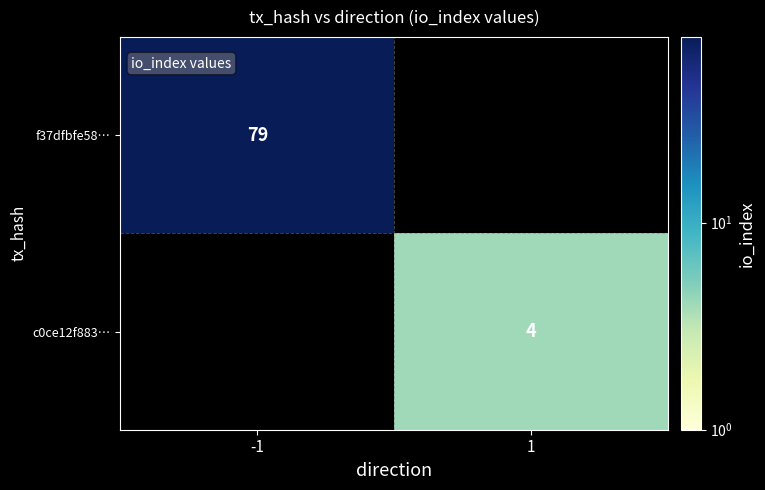

The value of c0ce12f883… at 1 is 6. True or false?

False